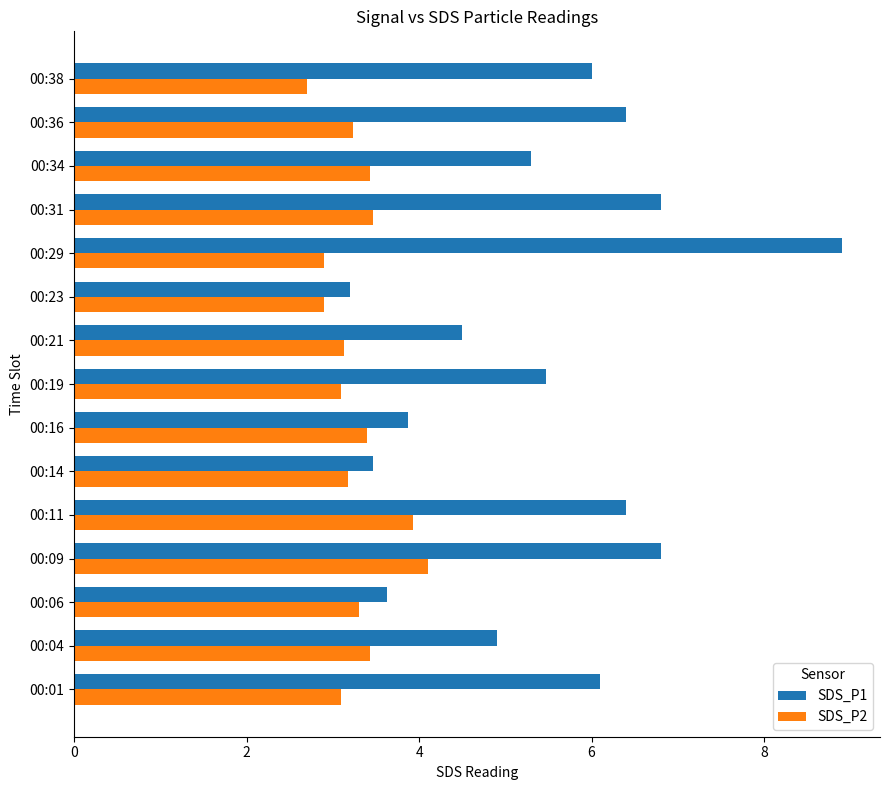

How many values in the SDS_P2 series exceed 3?

12